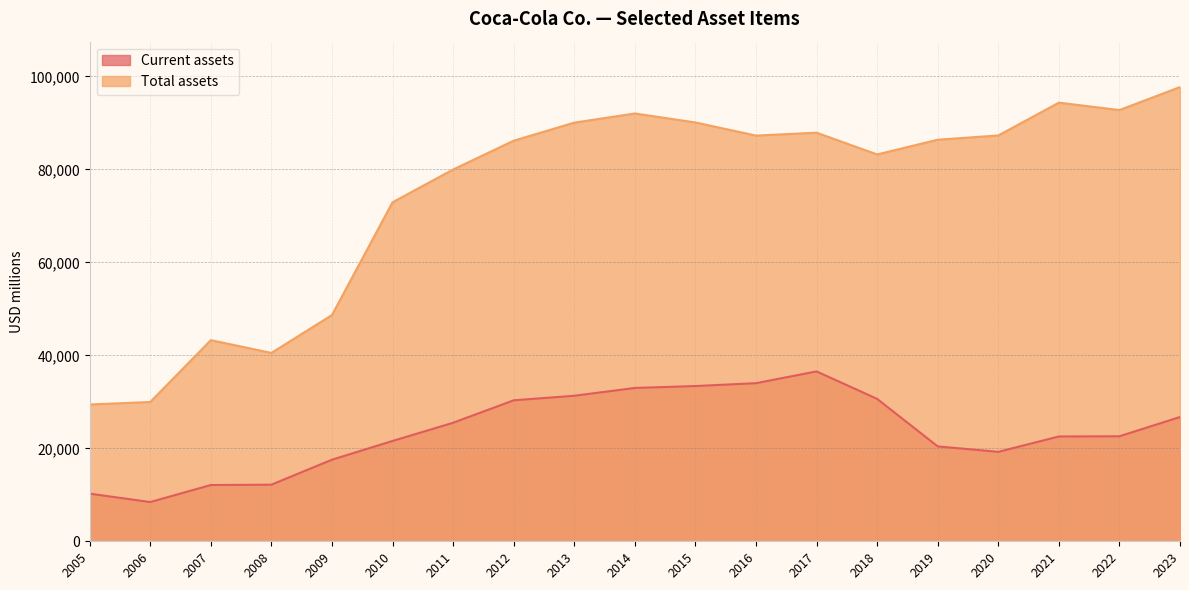

What is the difference between the maximum and second lowest values in the Current assets series?

26295